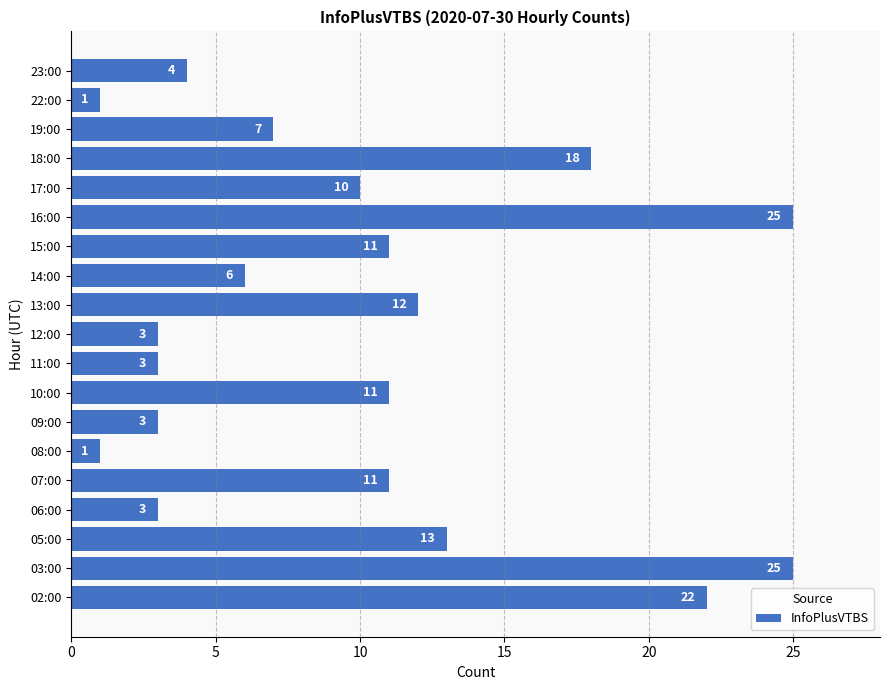

Reading bottom to top, transcribe all the data shown in this chart.

22	25	13	3	11	1	3	11	3	3	12	6	11	25	10	18	7	1	4